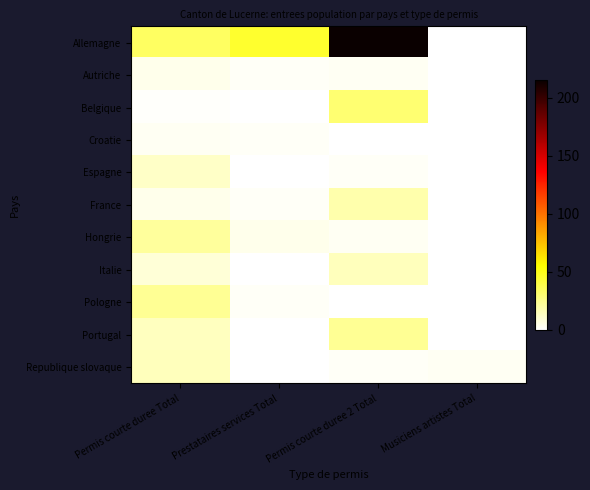

Reading left to right, extract all data points from this chart.

Allemagne: Permis courte duree Total=34	Prestataires services Total=45	Permis courte duree 2 Total=215	Musiciens artistes Total=0
Autriche: Permis courte duree Total=5	Prestataires services Total=2	Permis courte duree 2 Total=3	Musiciens artistes Total=0
Belgique: Permis courte duree Total=1	Prestataires services Total=0	Permis courte duree 2 Total=31	Musiciens artistes Total=0
Croatie: Permis courte duree Total=3	Prestataires services Total=2	Permis courte duree 2 Total=0	Musiciens artistes Total=0
Espagne: Permis courte duree Total=12	Prestataires services Total=0	Permis courte duree 2 Total=2	Musiciens artistes Total=0
France: Permis courte duree Total=5	Prestataires services Total=2	Permis courte duree 2 Total=18	Musiciens artistes Total=0
Hongrie: Permis courte duree Total=21	Prestataires services Total=5	Permis courte duree 2 Total=3	Musiciens artistes Total=0
Italie: Permis courte duree Total=9	Prestataires services Total=0	Permis courte duree 2 Total=15	Musiciens artistes Total=0
Pologne: Permis courte duree Total=23	Prestataires services Total=2	Permis courte duree 2 Total=0	Musiciens artistes Total=0
Portugal: Permis courte duree Total=14	Prestataires services Total=0	Permis courte duree 2 Total=23	Musiciens artistes Total=0
Republique slovaque: Permis courte duree Total=15	Prestataires services Total=0	Permis courte duree 2 Total=2	Musiciens artistes Total=3